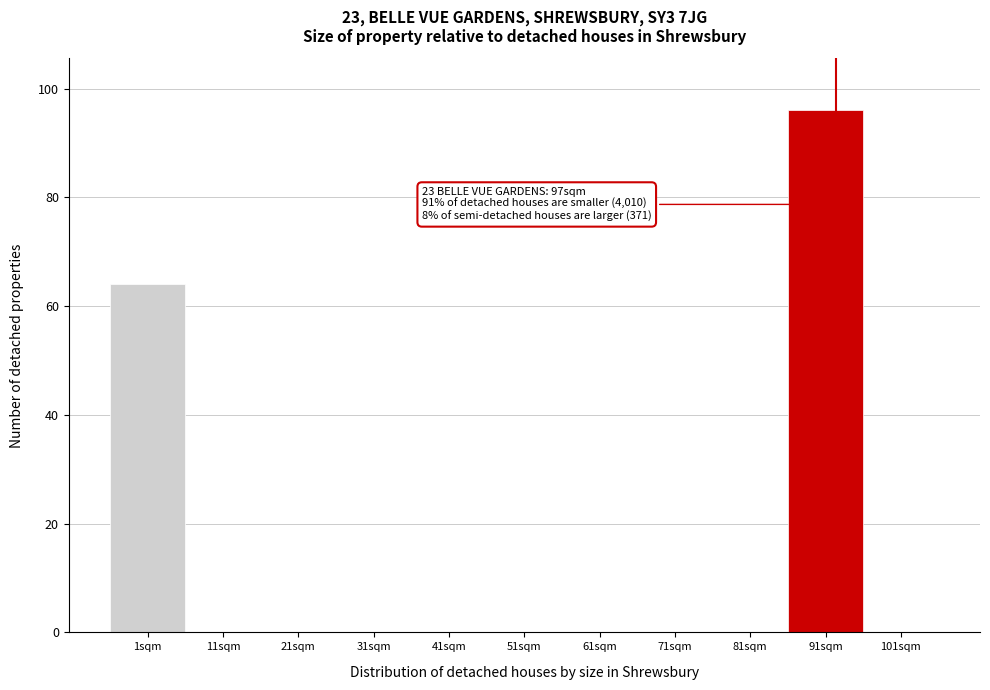

Reading left to right, list all the values displayed in this chart.

1sqm=64	11sqm=0	21sqm=0	31sqm=0	41sqm=0	51sqm=0	61sqm=0	71sqm=0	81sqm=0	91sqm=96	101sqm=0